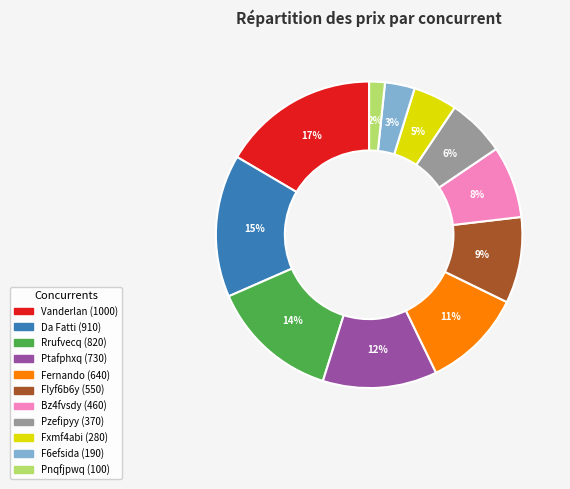

Is there any slice that represents more than half of the pie?

No